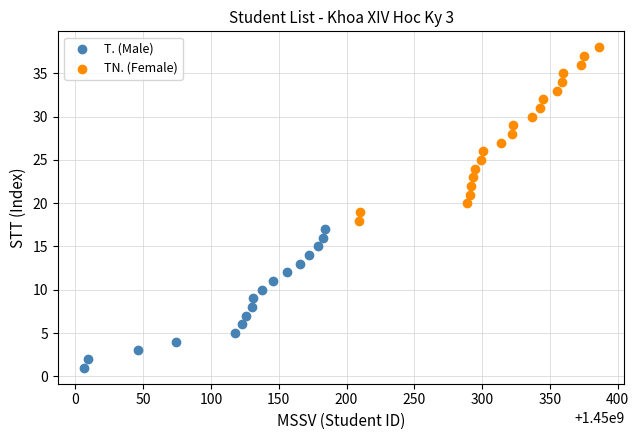

Which series contains the highest Y value?

TN. (Female)